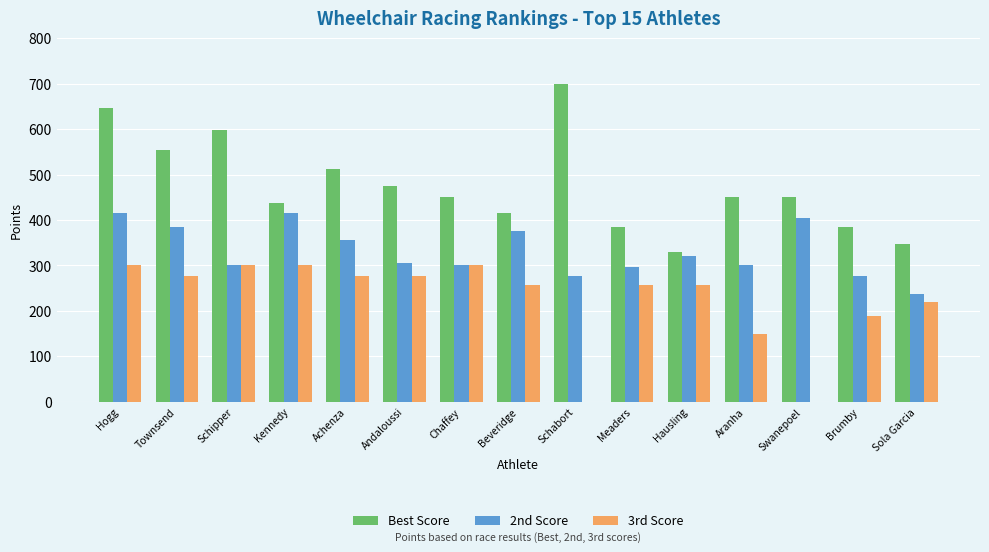

Between Beveridge and Aranha, which series saw the biggest shift?

3rd Score